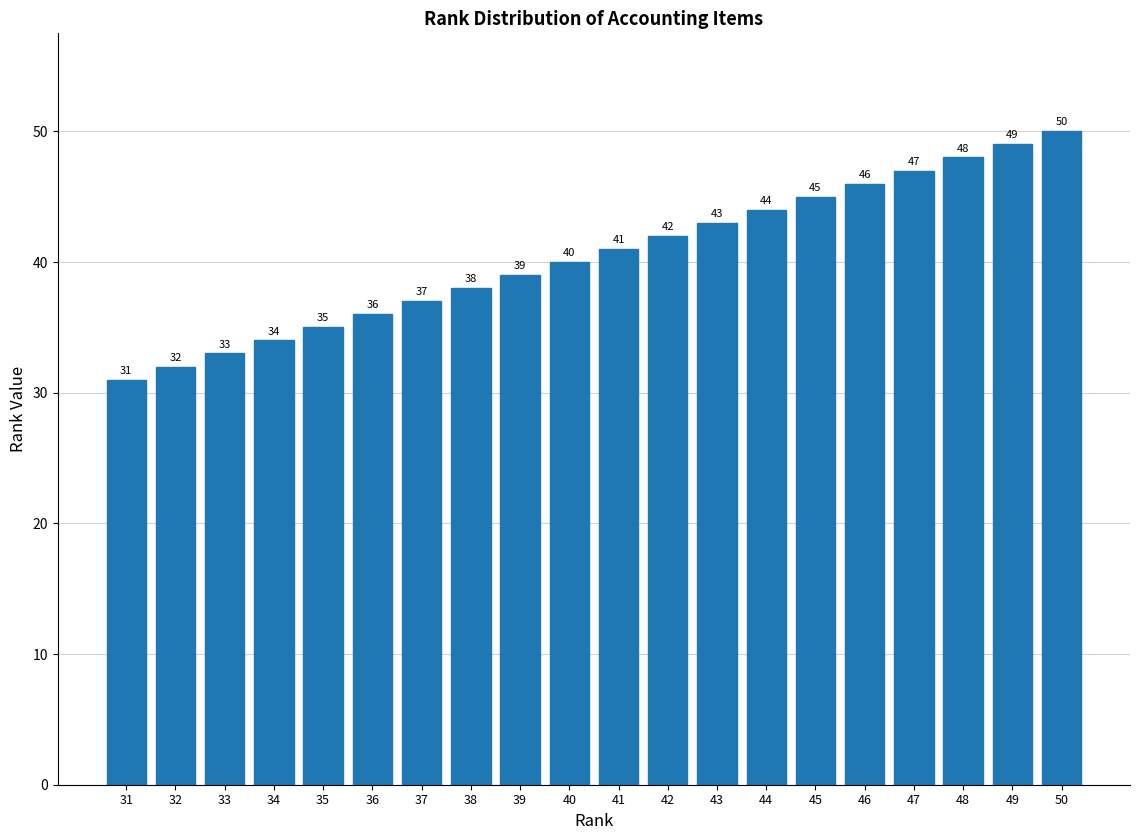

Are the bars horizontal?

No